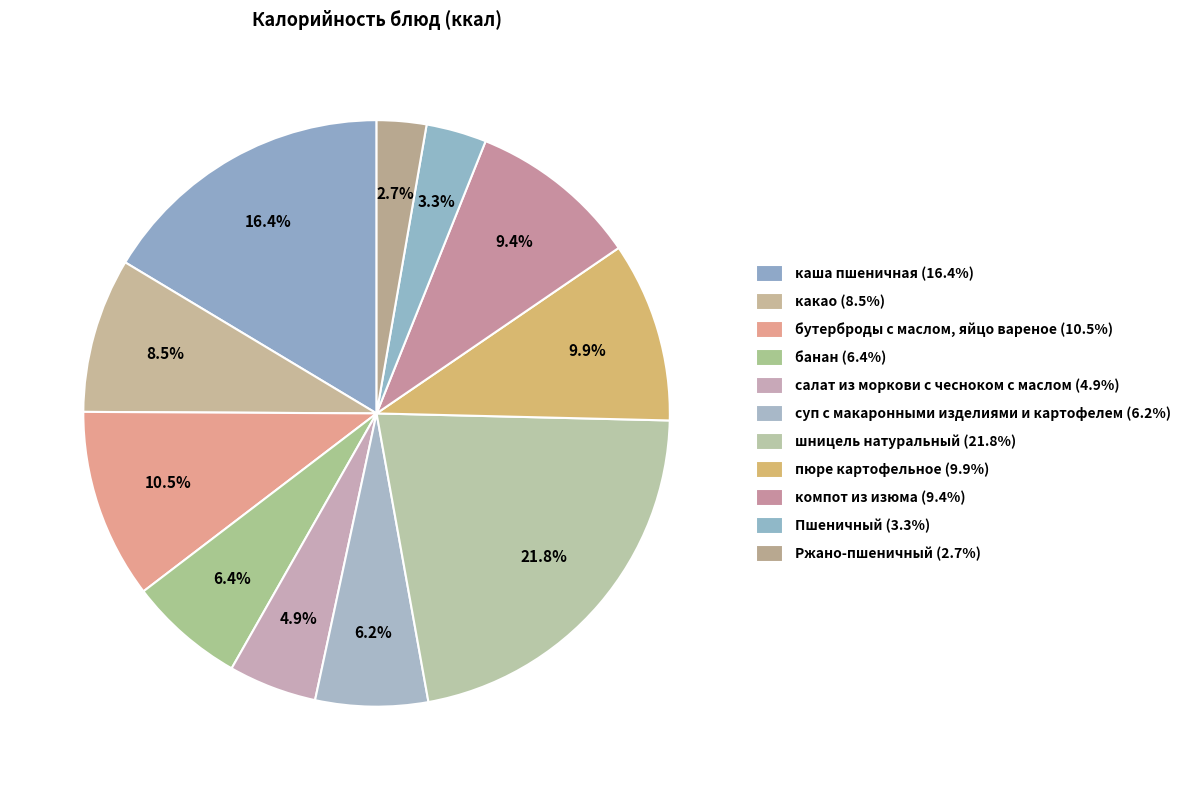

To the nearest percent, what is the average slice percentage?

9%